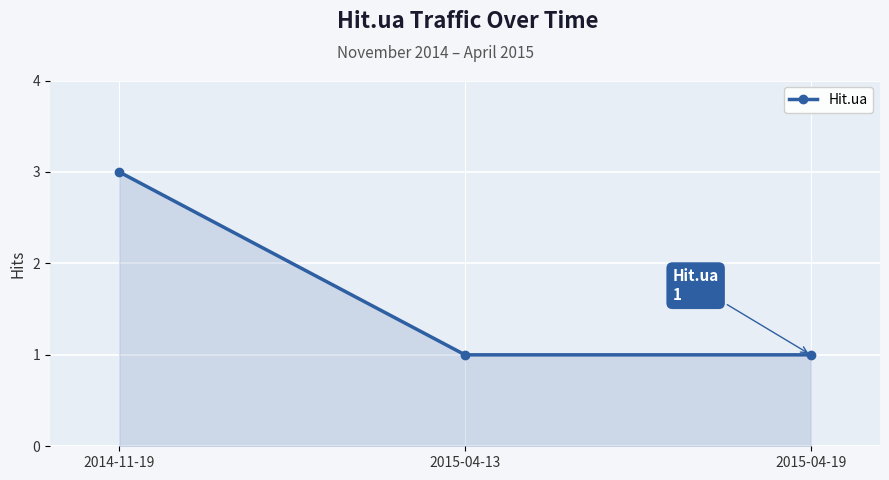

How many categories are shown in the chart?

3